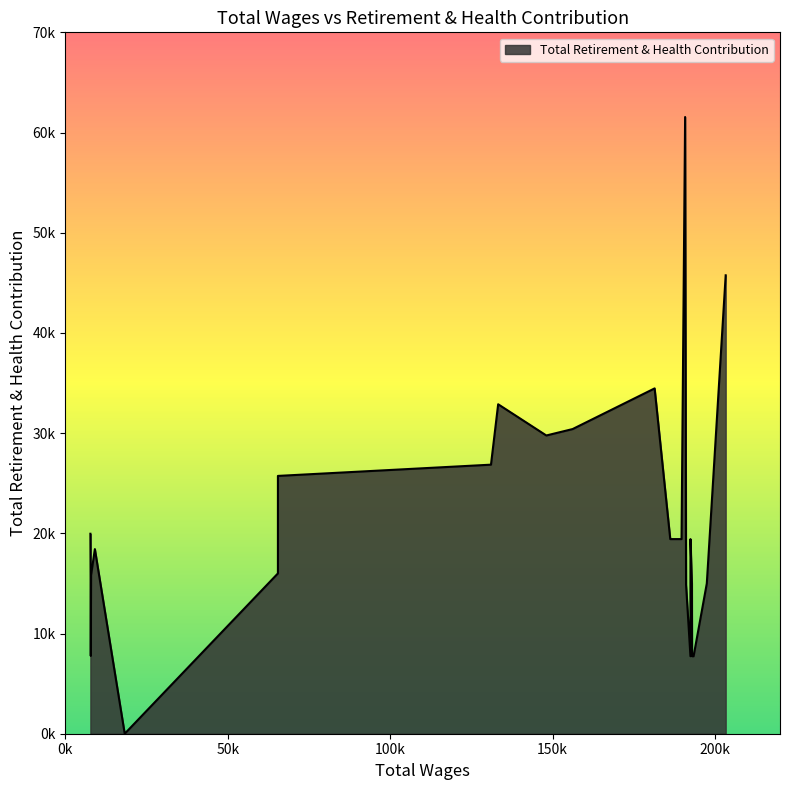

What is the value of the 20th point from the left?

15999